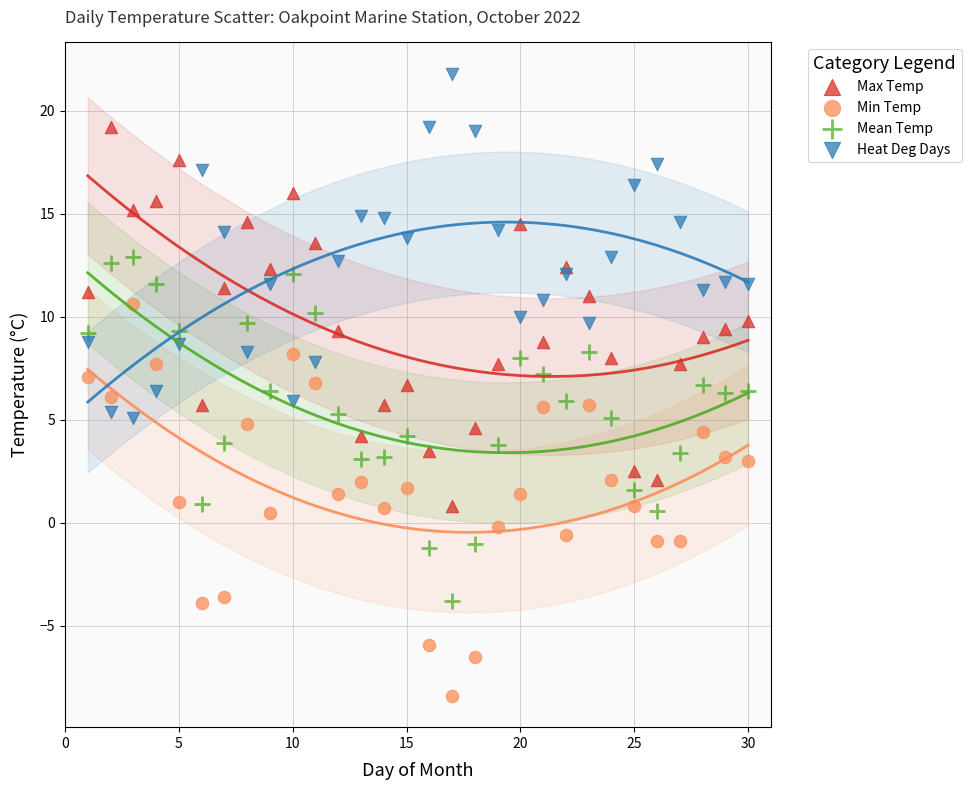

Which series has the widest spread of Y values?

Min Temp